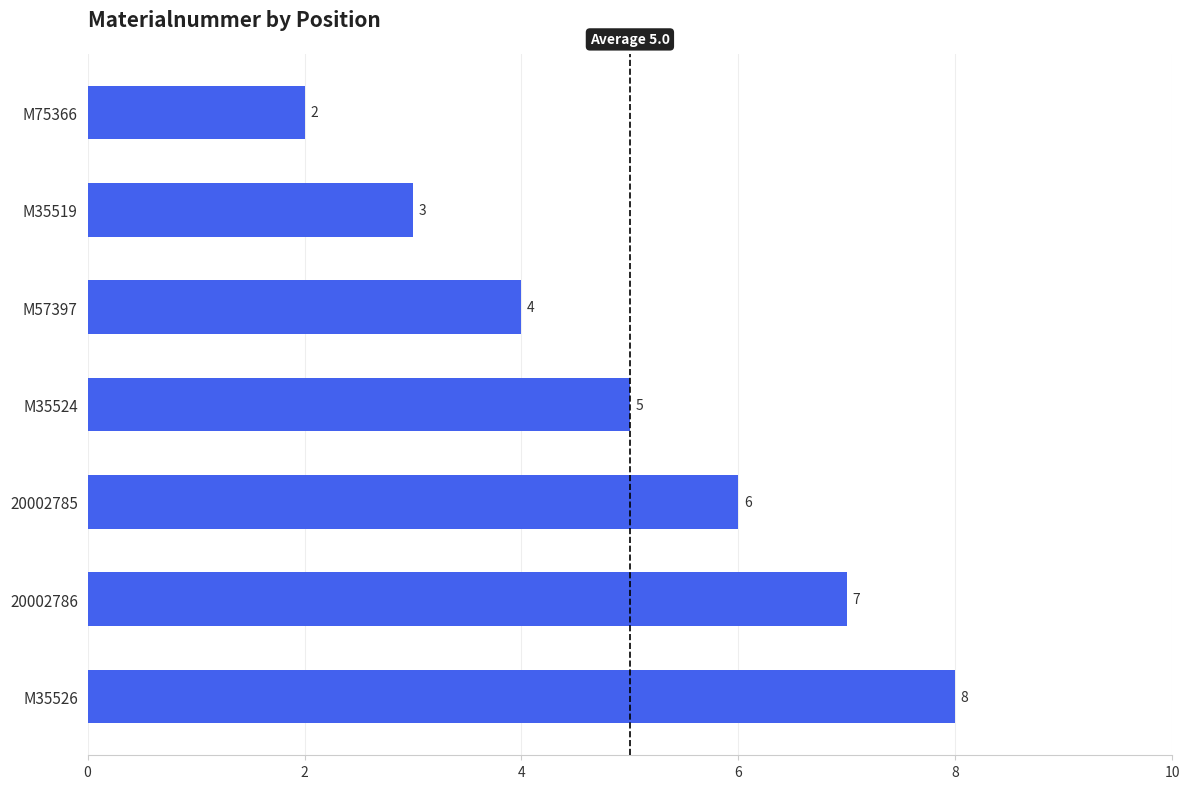

What is the label of the 5th bar from the bottom?

M57397